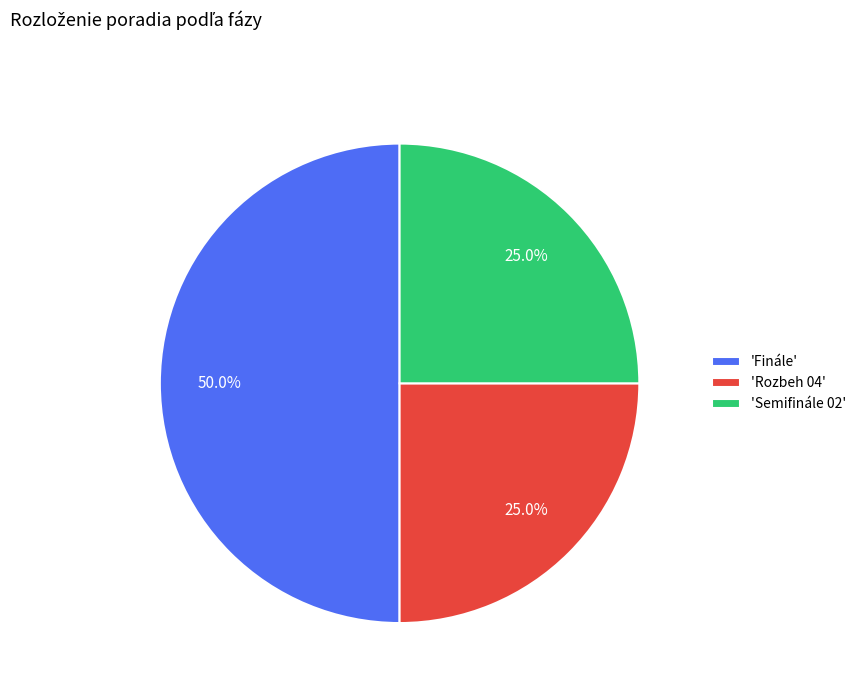

Does 'Semifinále 02' represent more than half of the total?

No